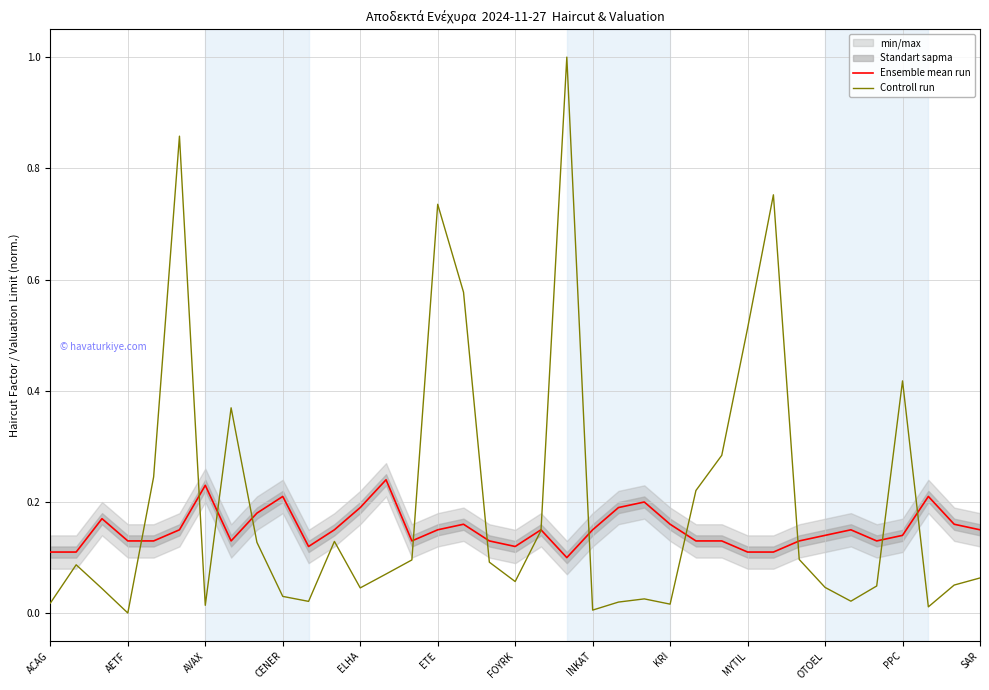

What is the difference between the second highest and second lowest values in the Controll run series?

0.9